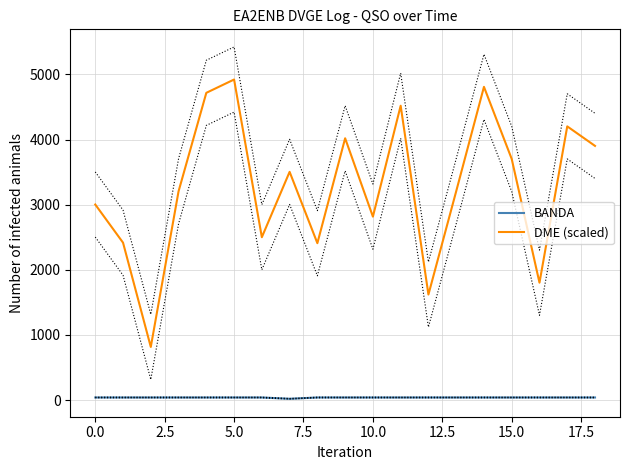

The BANDA series shows 11.1 at 10. True or false?

False